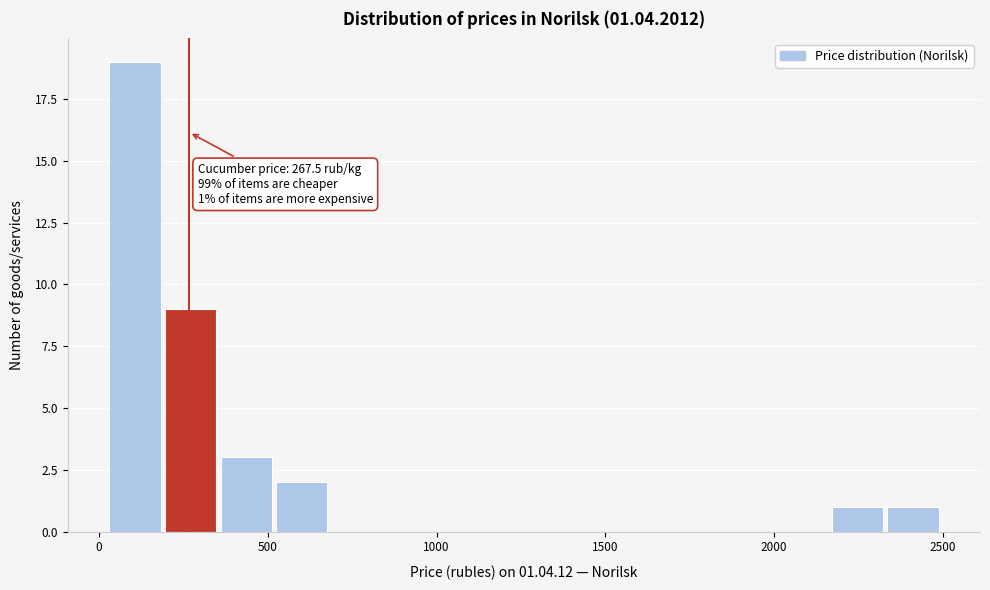

Around what value on the x-axis is the tallest bar? Give the approximate position of its centre, as read against the axis.

100